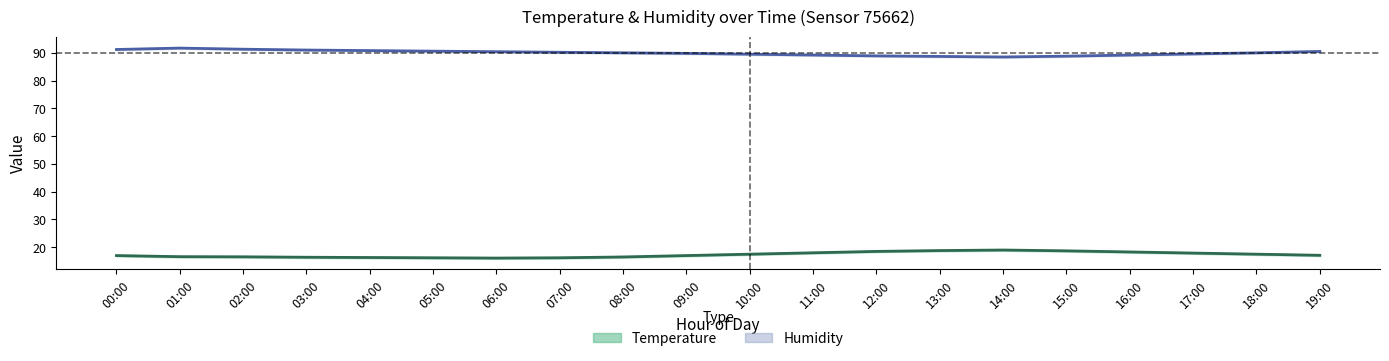

True or false: Humidity mid and Temperature mid intersect in this chart.

False